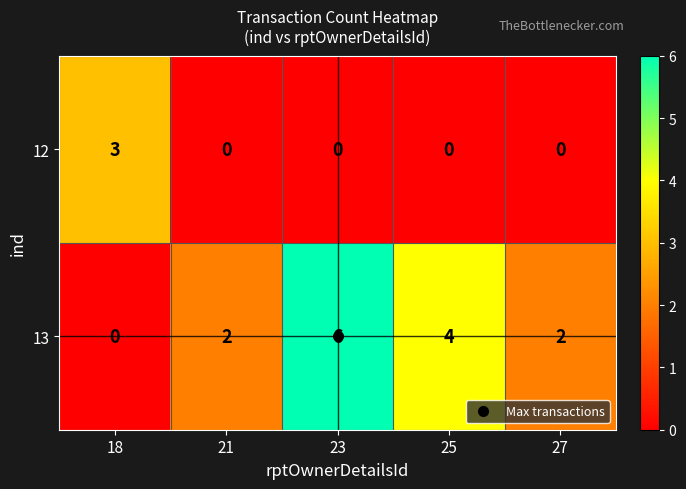

List the series in order of their peak value, highest first.

13, 12